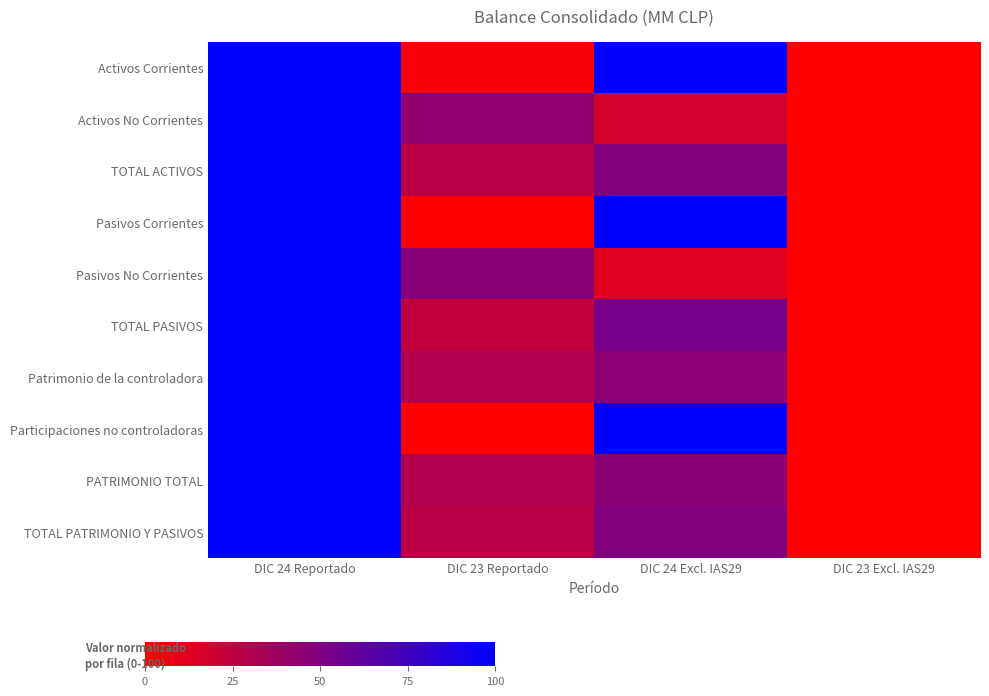

Rank the series at DIC 23 Excl. IAS29 from lowest to highest value.

Activos Corrientes, Activos No Corrientes, TOTAL ACTIVOS, Pasivos Corrientes, Pasivos No Corrientes, TOTAL PASIVOS, Patrimonio de la controladora, Participaciones no controladoras, PATRIMONIO TOTAL, TOTAL PATRIMONIO Y PASIVOS